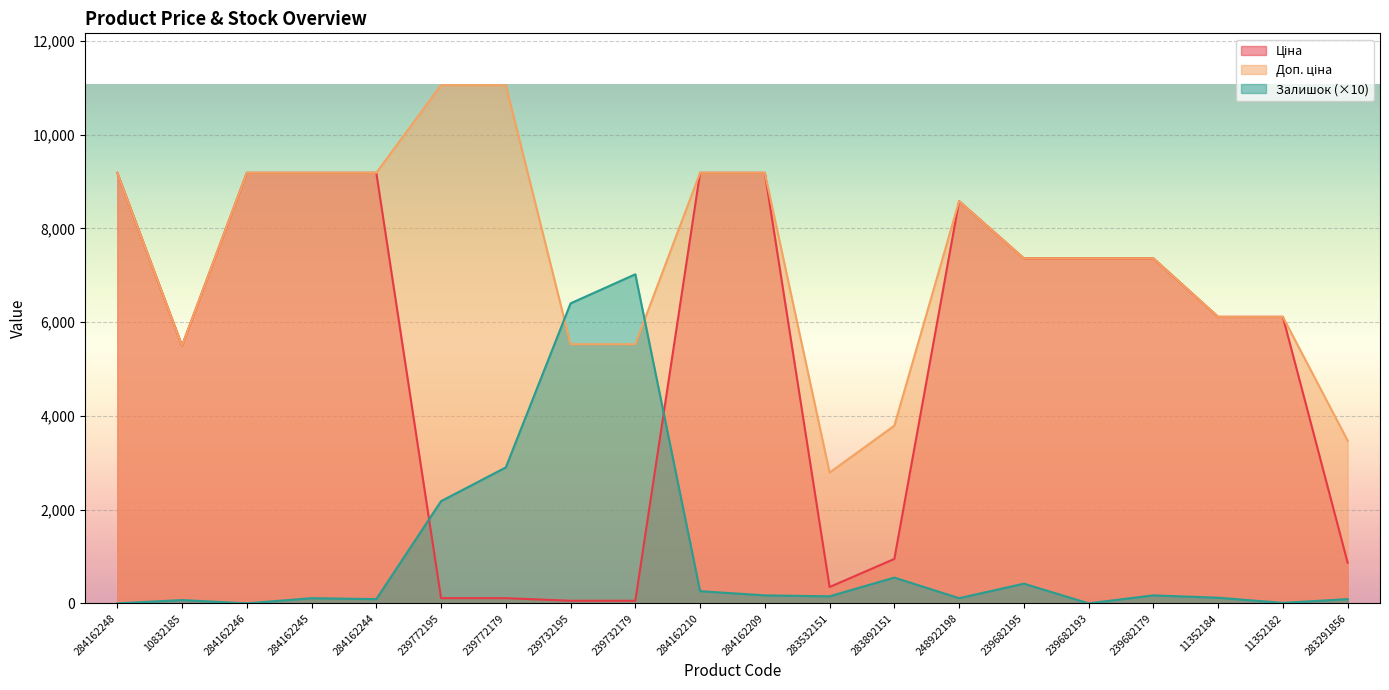

Where is Доп. ціна nearest to the value 6922?

239682195